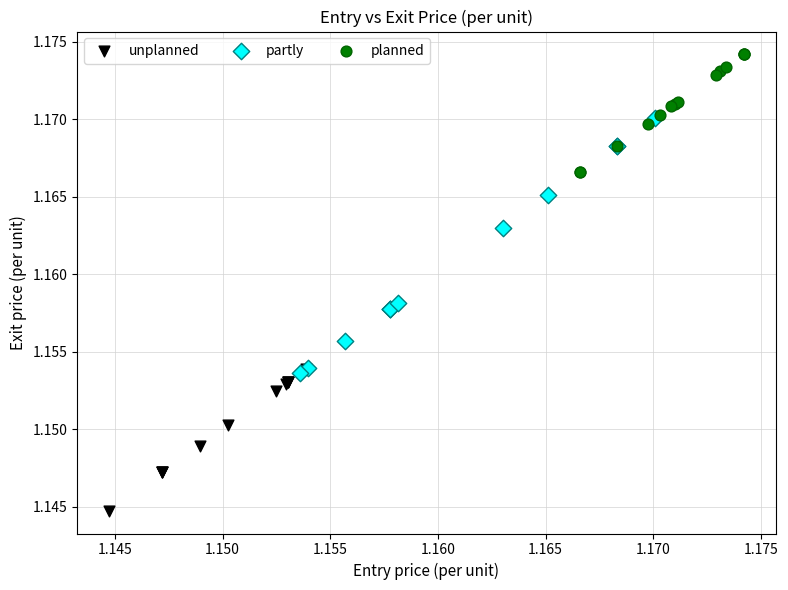

Which series contains the highest Y value?

planned